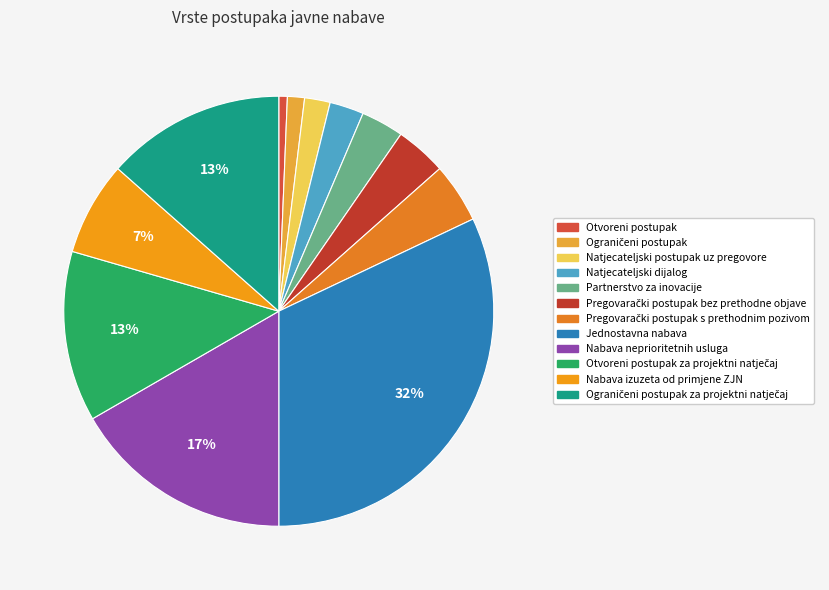

Rank the categories by value from lowest to highest.

Otvoreni postupak, Ograničeni postupak, Natjecateljski postupak uz pregovore, Natjecateljski dijalog, Partnerstvo za inovacije, Pregovarački postupak bez prethodne objave, Pregovarački postupak s prethodnim pozivom, Nabava izuzeta od primjene ZJN, Otvoreni postupak za projektni natječaj, Ograničeni postupak za projektni natječaj, Nabava neprioritetnih usluga, Jednostavna nabava